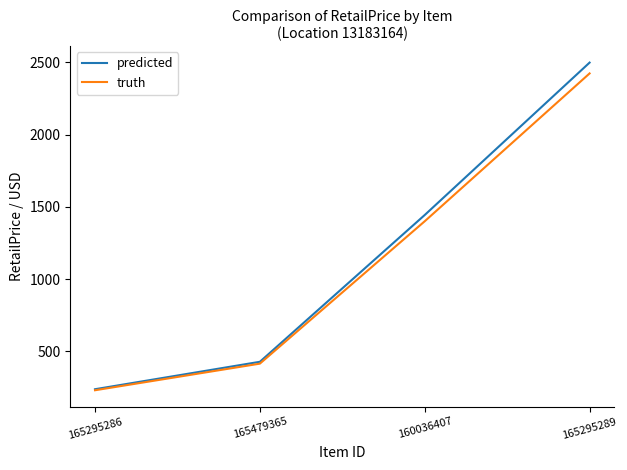

The predicted series shows 269.7 at 165479365. True or false?

False